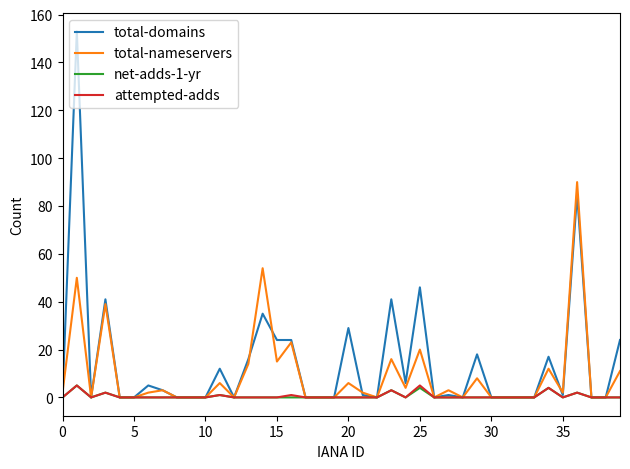

What are all the series names shown in the legend?

total-domains, total-nameservers, net-adds-1-yr, attempted-adds